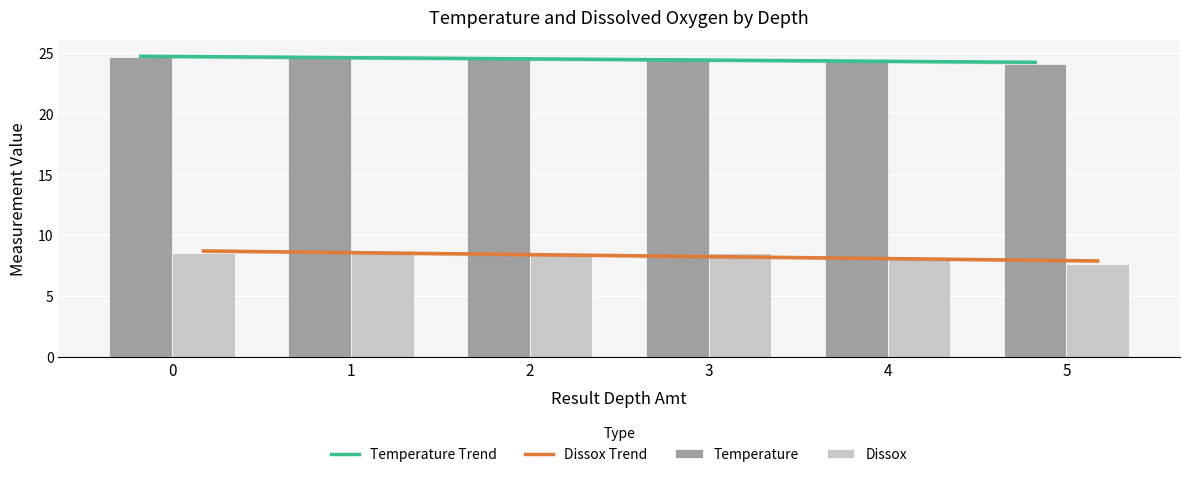

What is the difference between the highest and lowest values at 2?

16.2